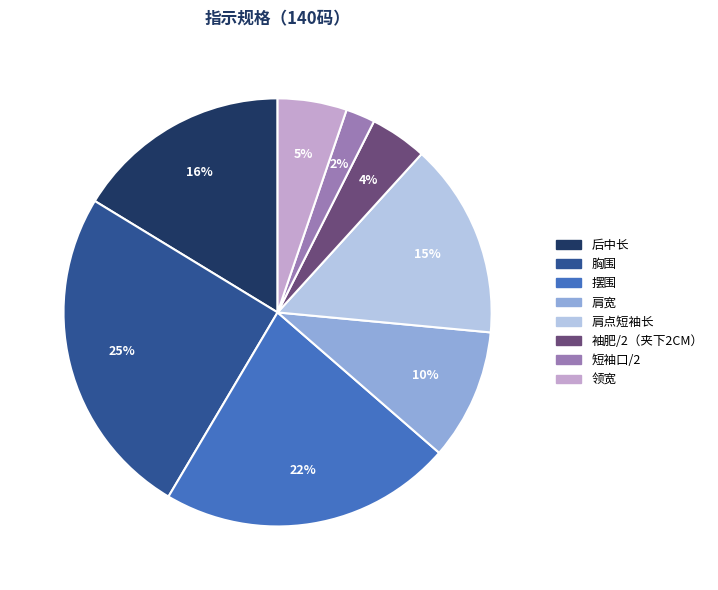

Is there a majority slice in this chart?

No